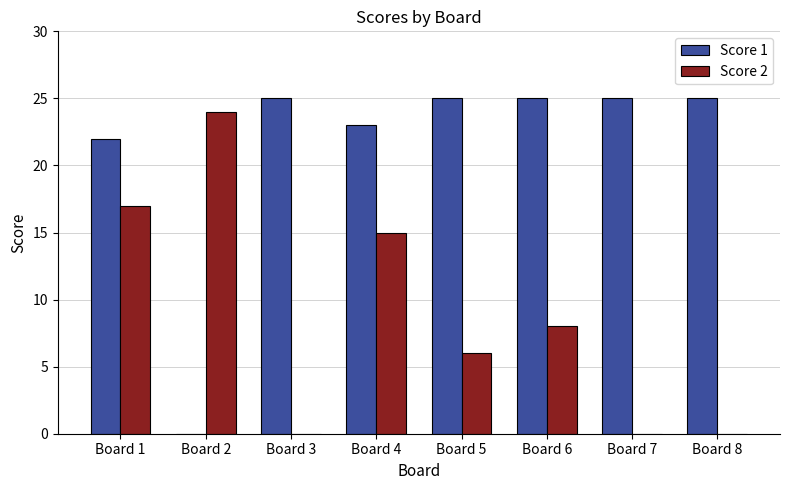

The value of Score 2 at Board 6 is 4. True or false?

False